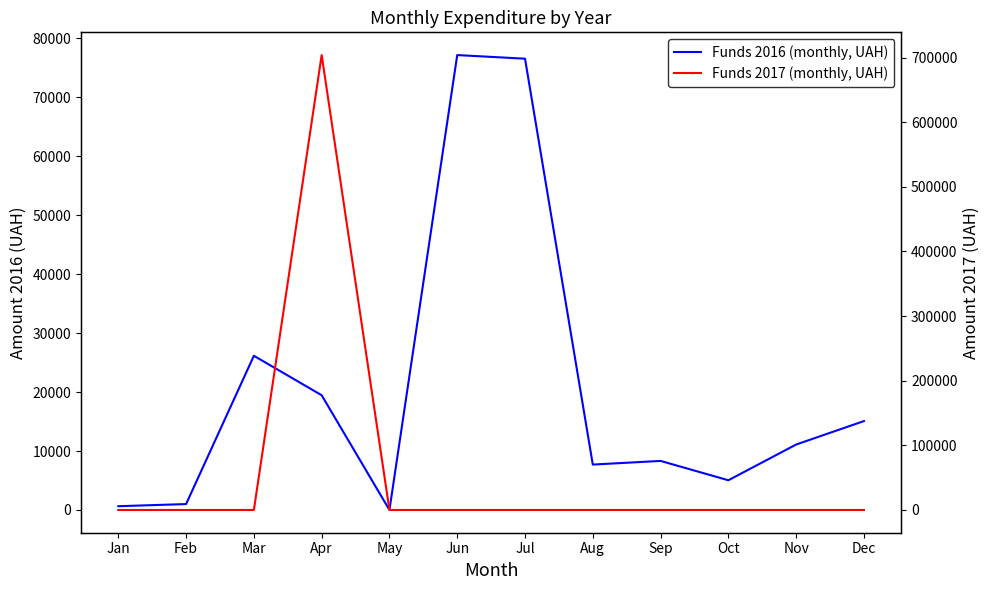

Which has a higher value, Sep or Jan?

Sep